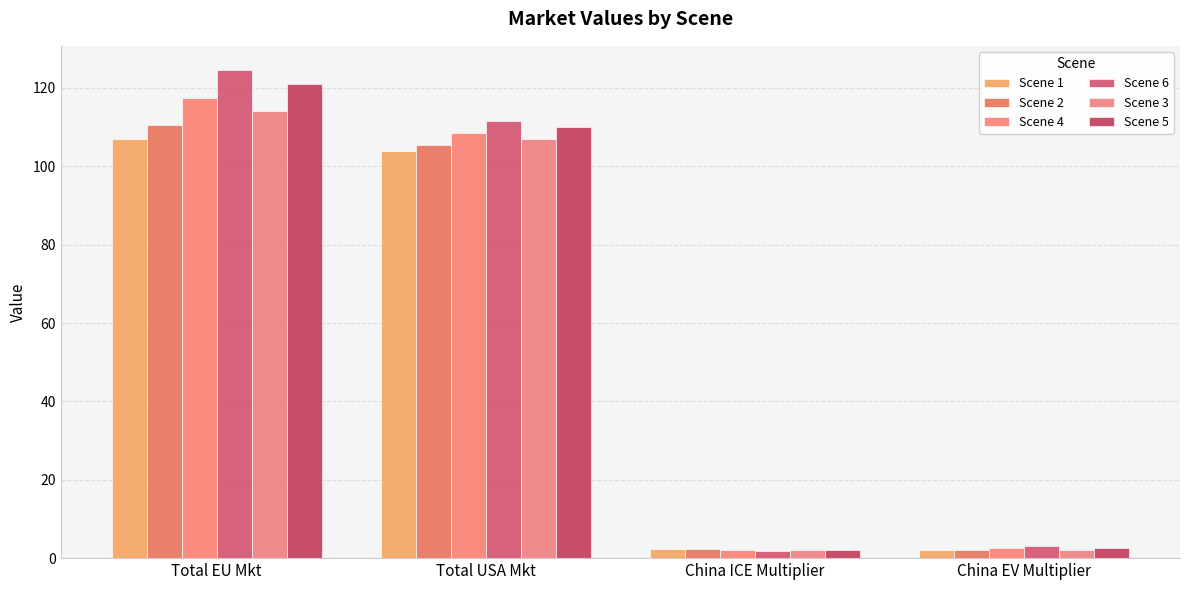

Count the number of data series in this chart.

6